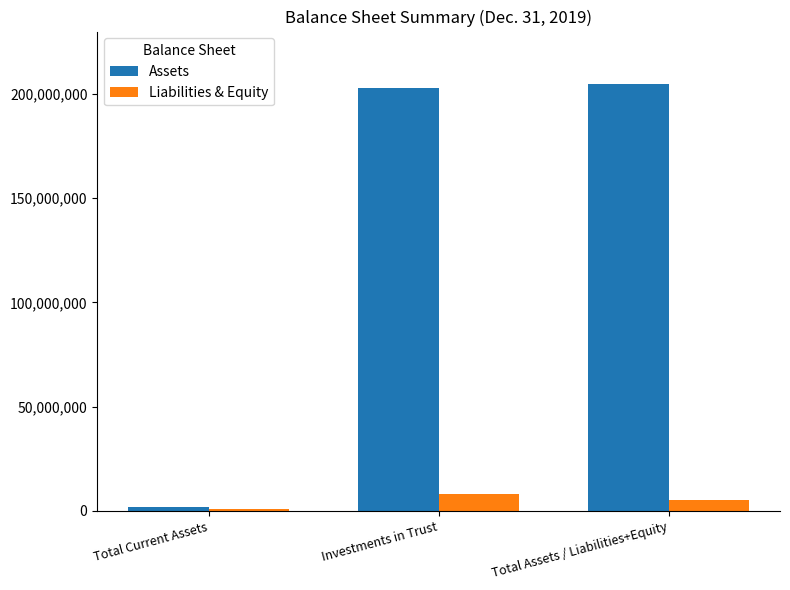

At how many categories does at least one series exceed 197196369?

2